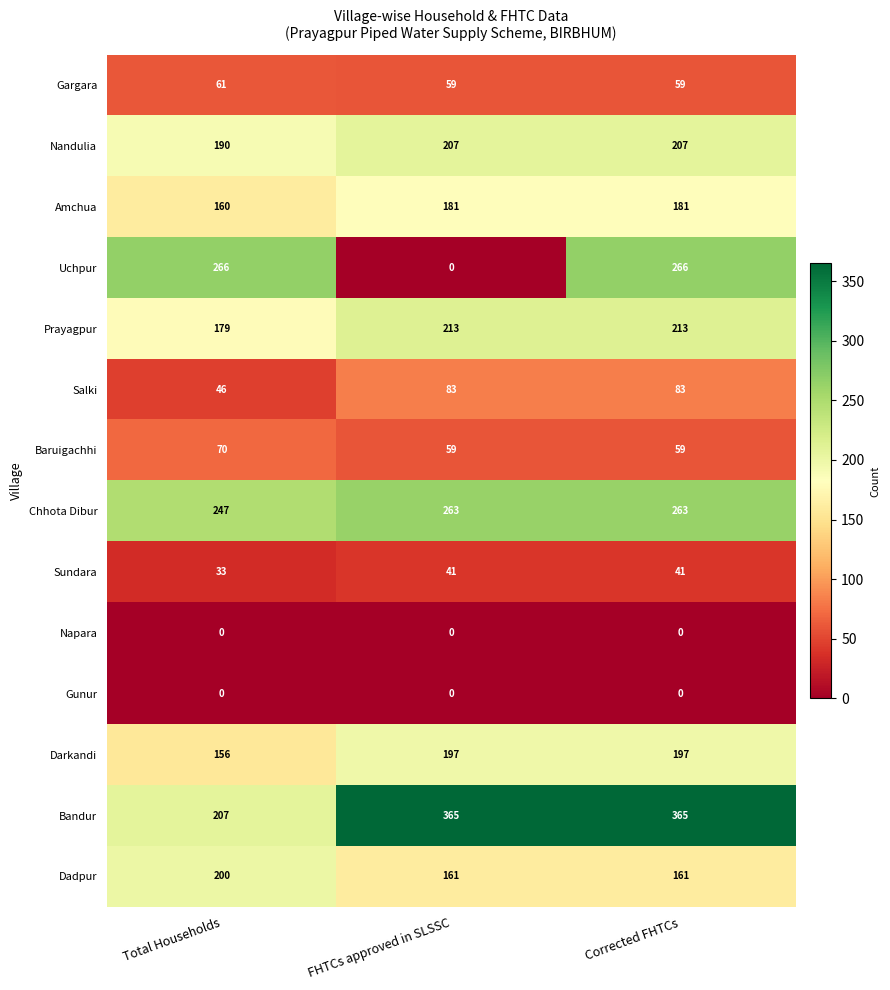

What is the maximum value shown in the chart?

365